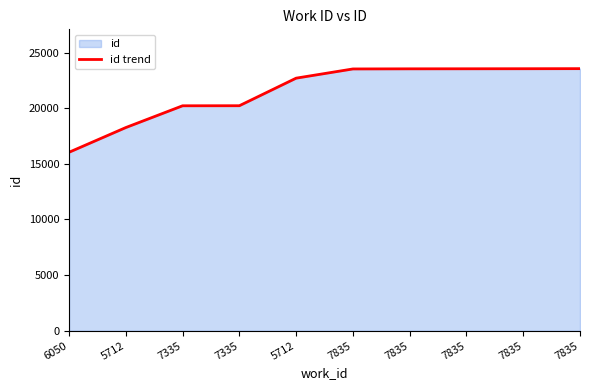

How many values are below 23527?

5